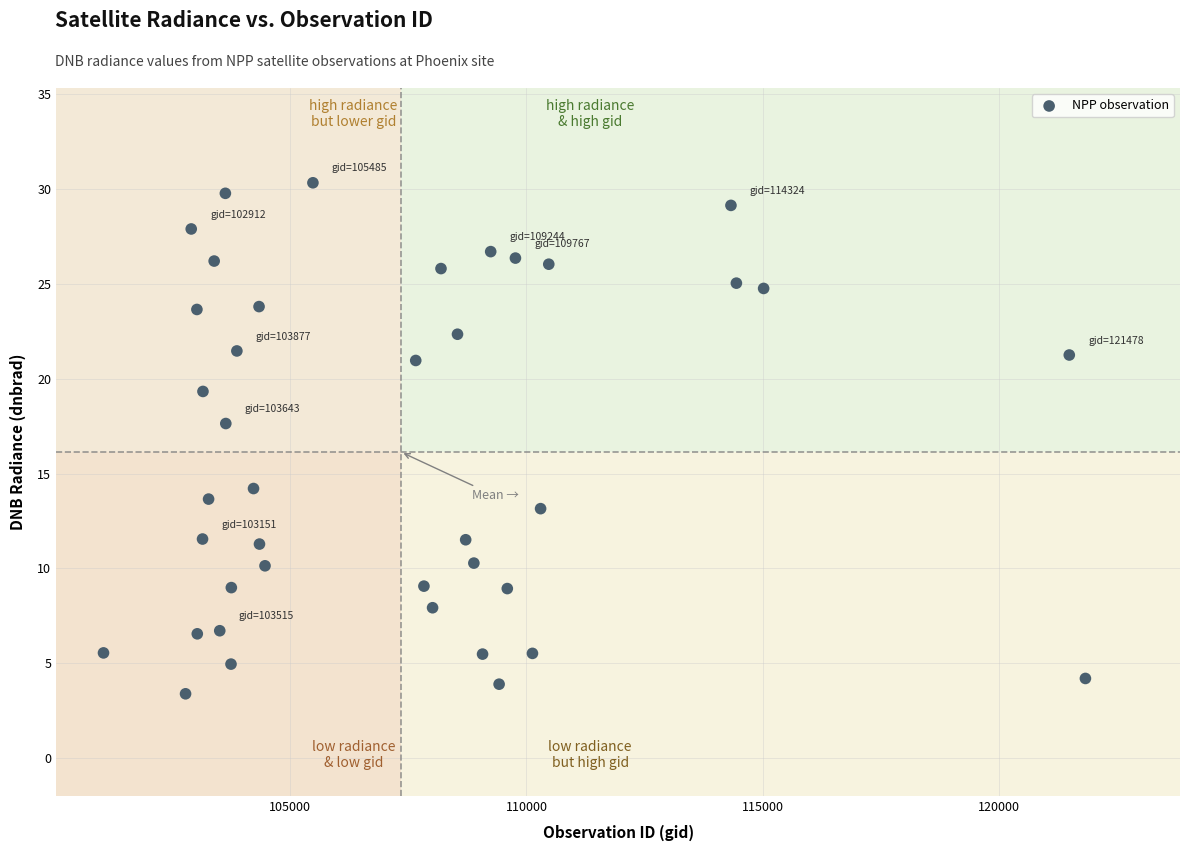

What is the range of Y values (max minus min)?

27.0